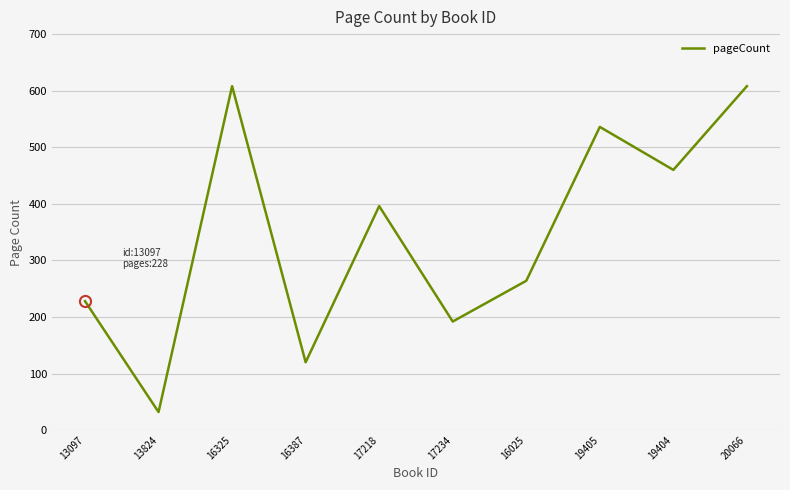

Which has a higher value, 17218 or 13824?

17218